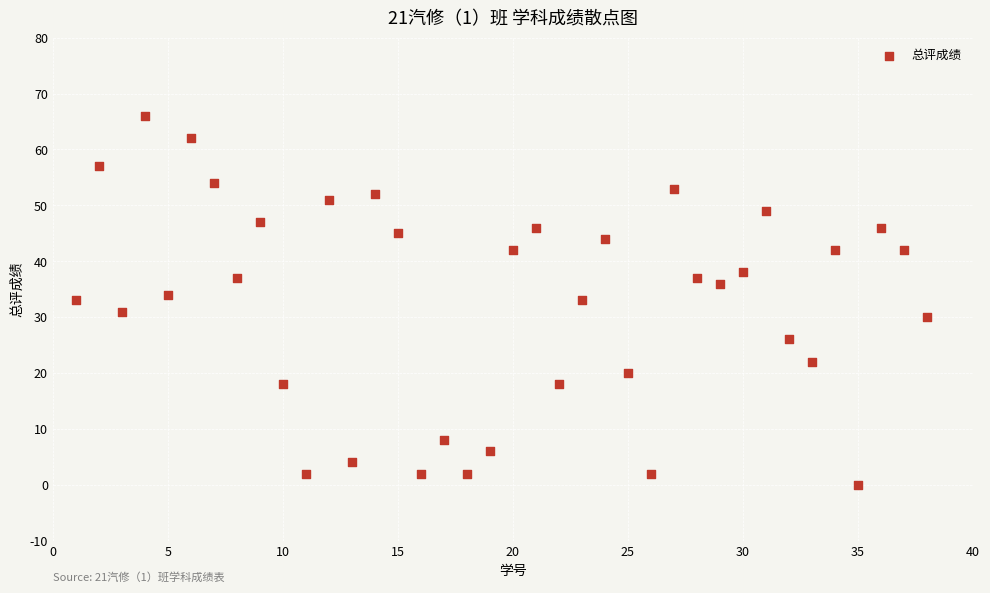

What is the range of X values (max minus min)?

37